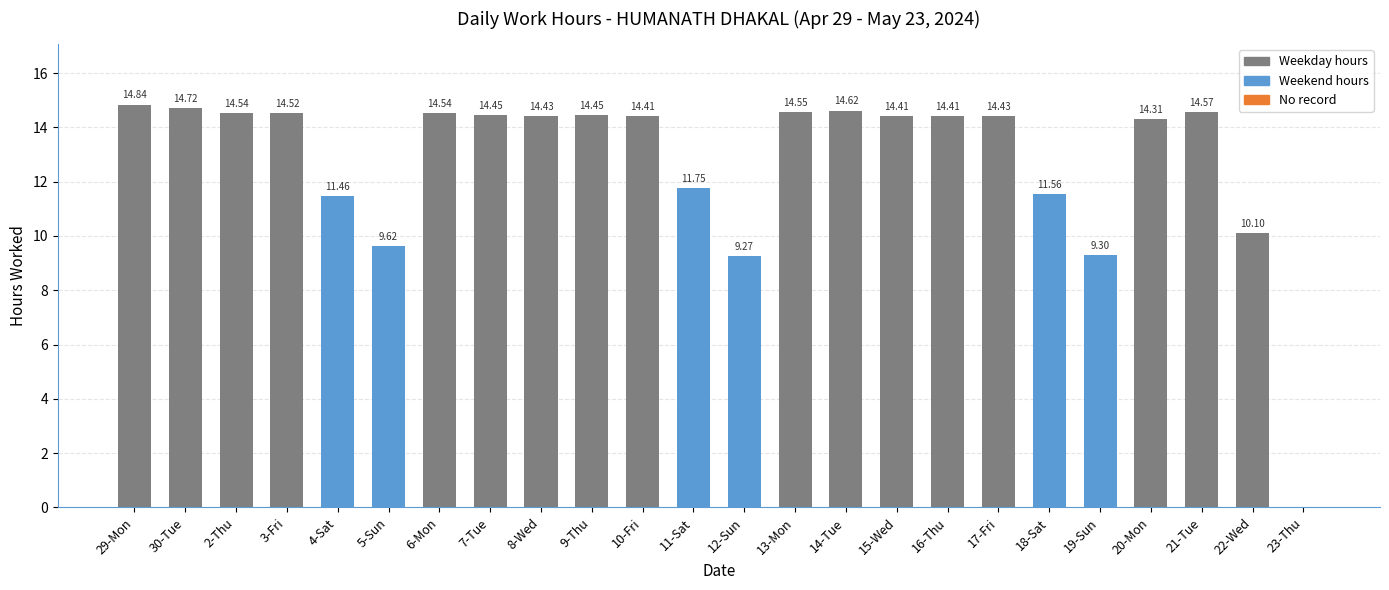

What is the ratio of the value at 16-Thu to the value at 21-Tue?

1.0